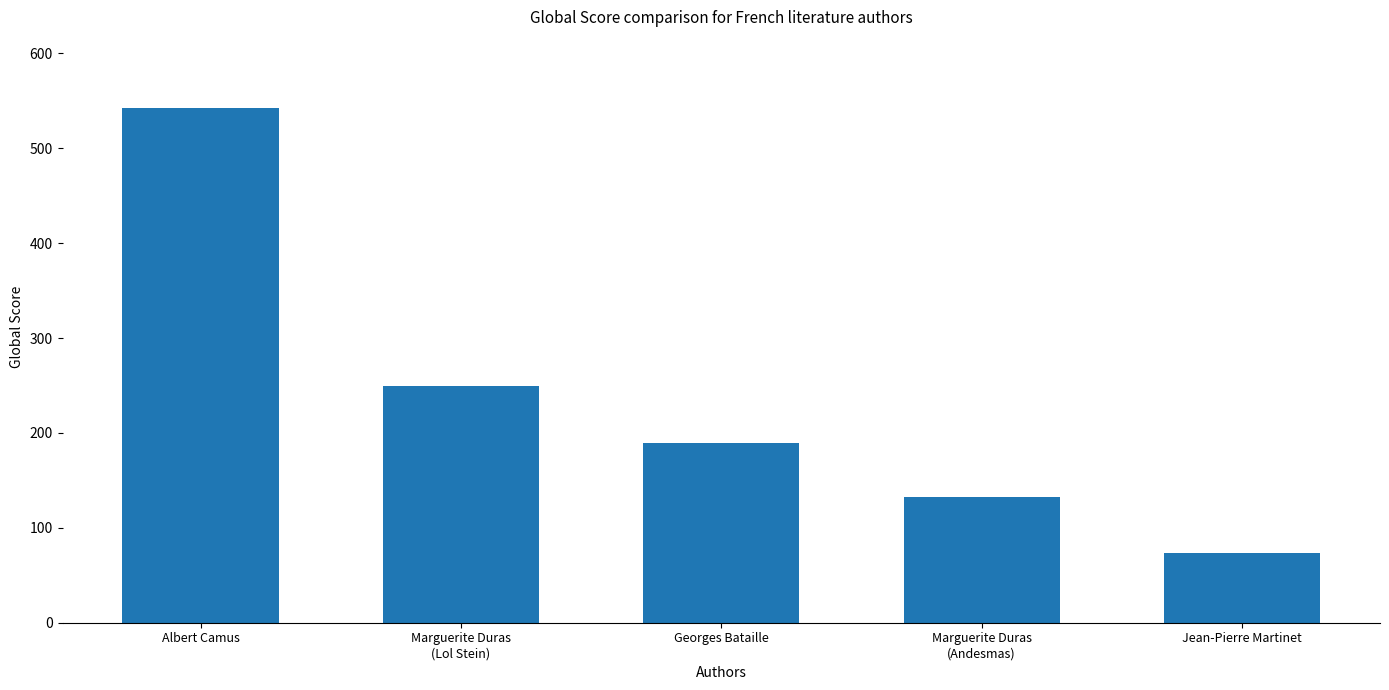

What is the change in value from Albert Camus to Marguerite Duras
(Andesmas)?

-409